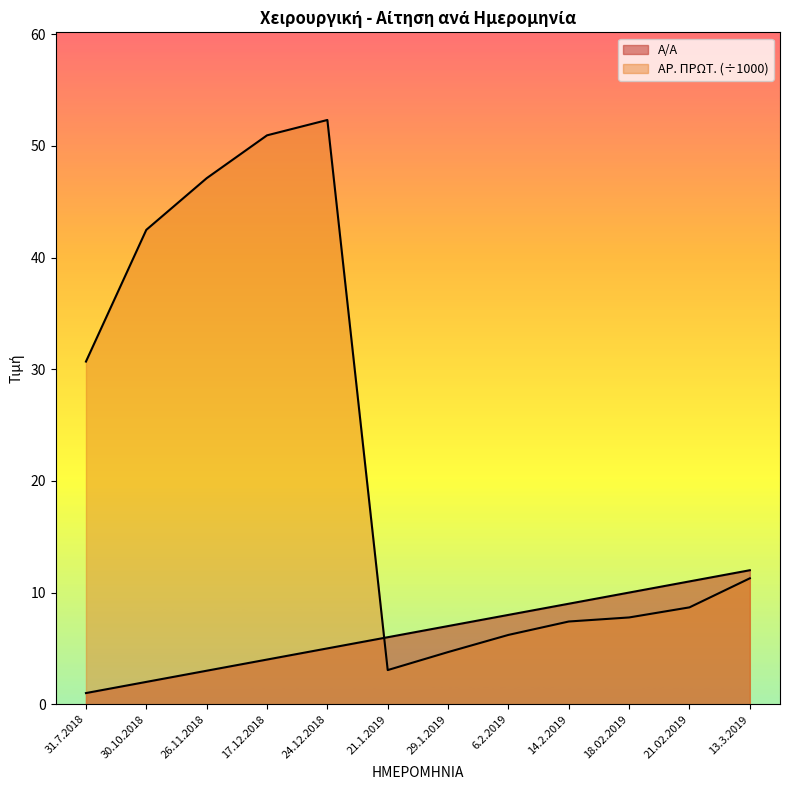

Reading left to right, extract all data points from this chart.

Α/Α: 1.0	2.0	3.0	4.0	5.0	6.0	7.0	8.0	9.0	10.0	11.0	12.0
ΑΡ. ΠΡΩΤ.: 30.7	42.5	47.1	50.9	52.3	3.1	4.7	6.2	7.4	7.8	8.7	11.3